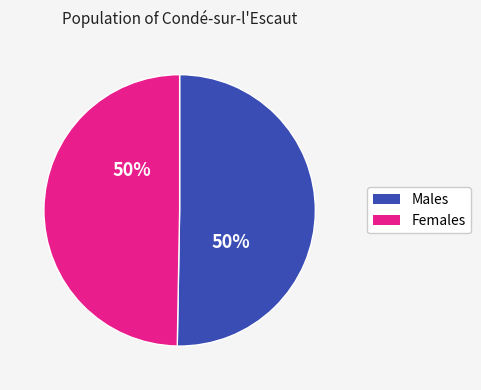

How many slices are in this pie chart?

2